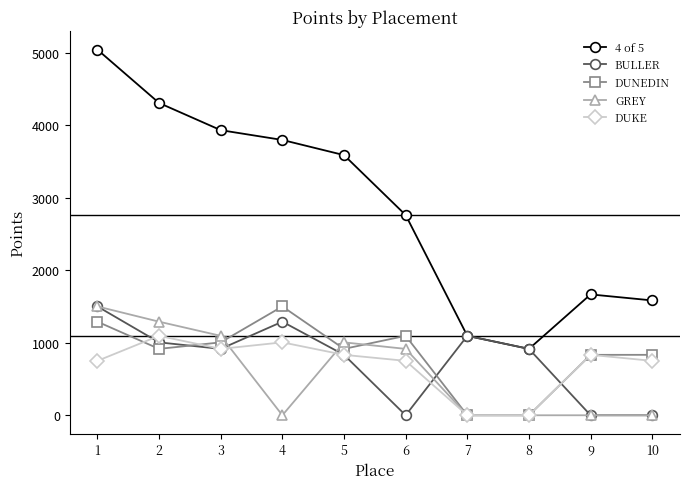

The value of DUKE at 10 is 750. True or false?

True